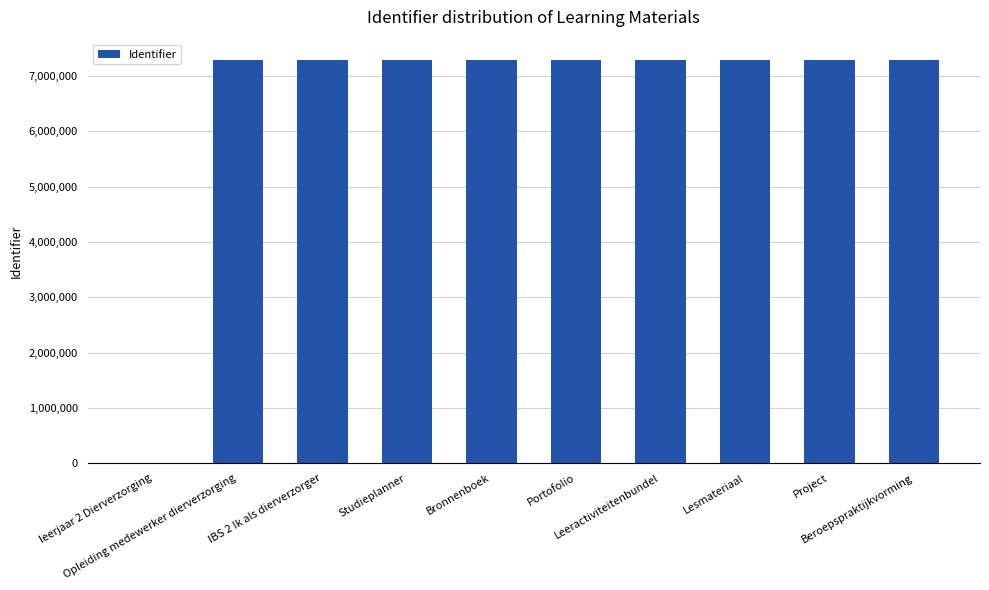

What is the greatest value displayed?

7290271